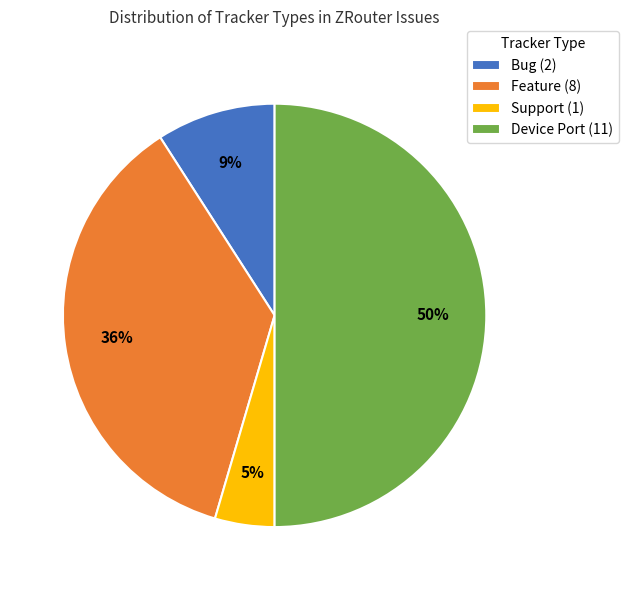

Which has a higher value, Device Port or Bug?

Device Port